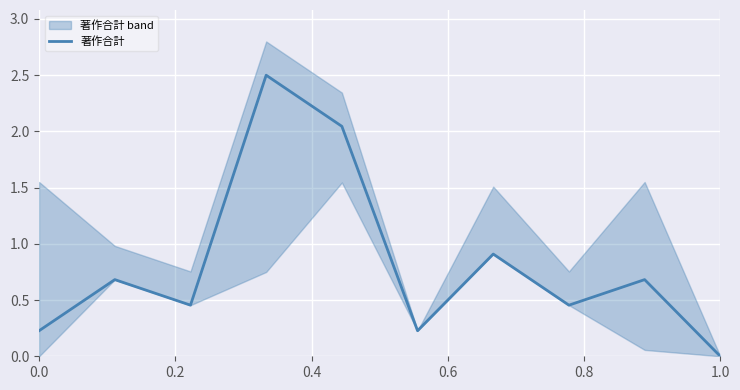

What is the maximum value shown in the chart?

2.5